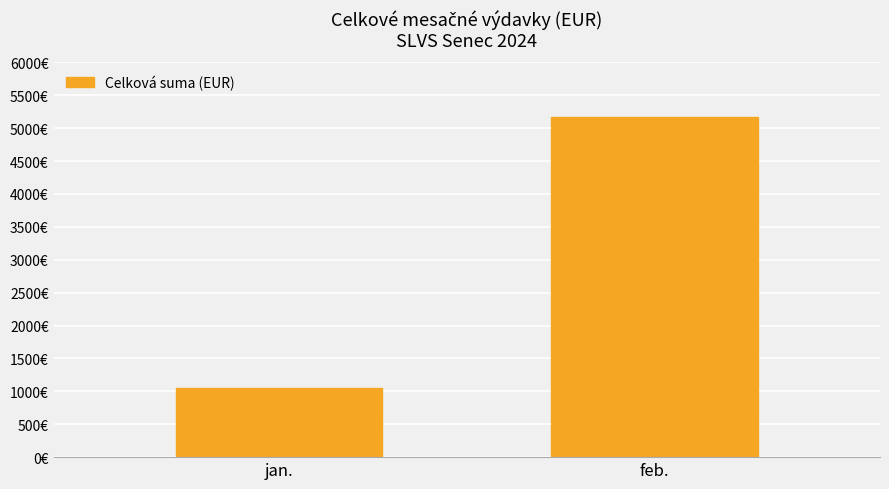

List the labels in order of value, largest first.

feb., jan.